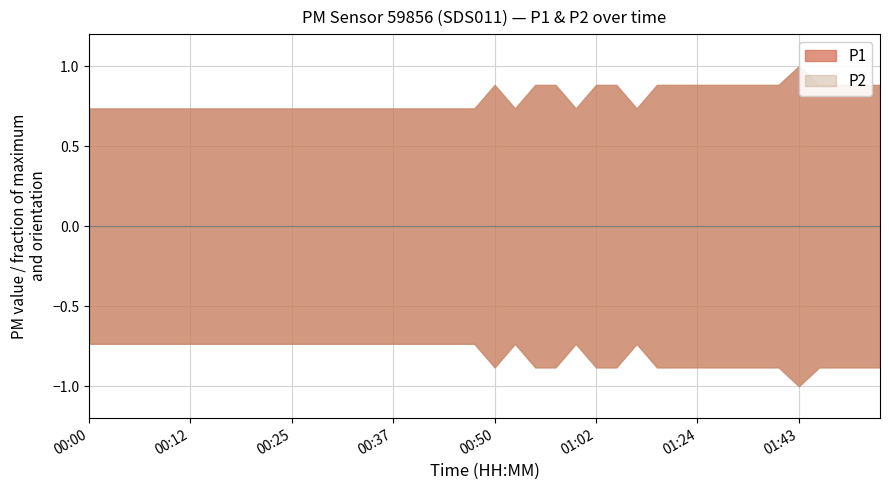

What is the label of the 17th point from the left?

00:40